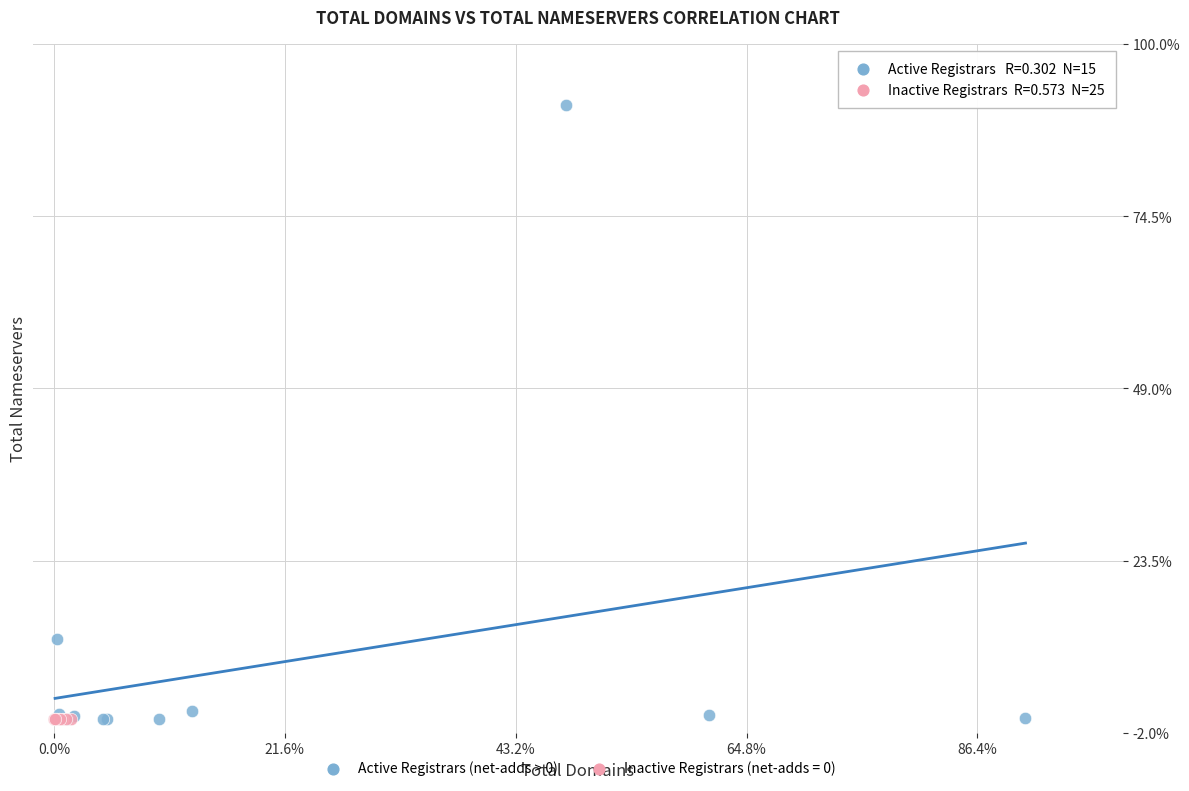

What are all the series names shown in the legend?

Active Registrars (net-adds > 0), Inactive Registrars (net-adds = 0)